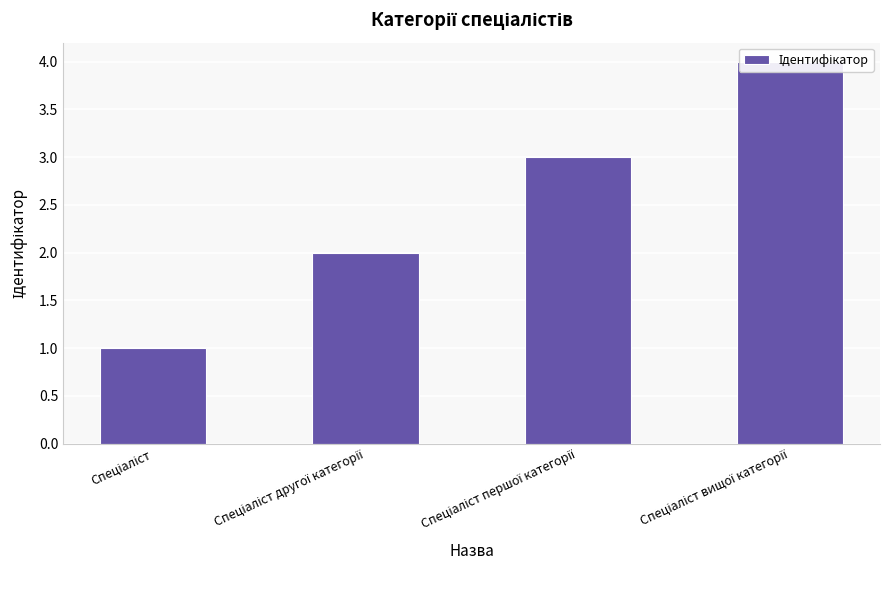

What is the label of the 3rd bar from the left?

Спеціаліст першої категорії